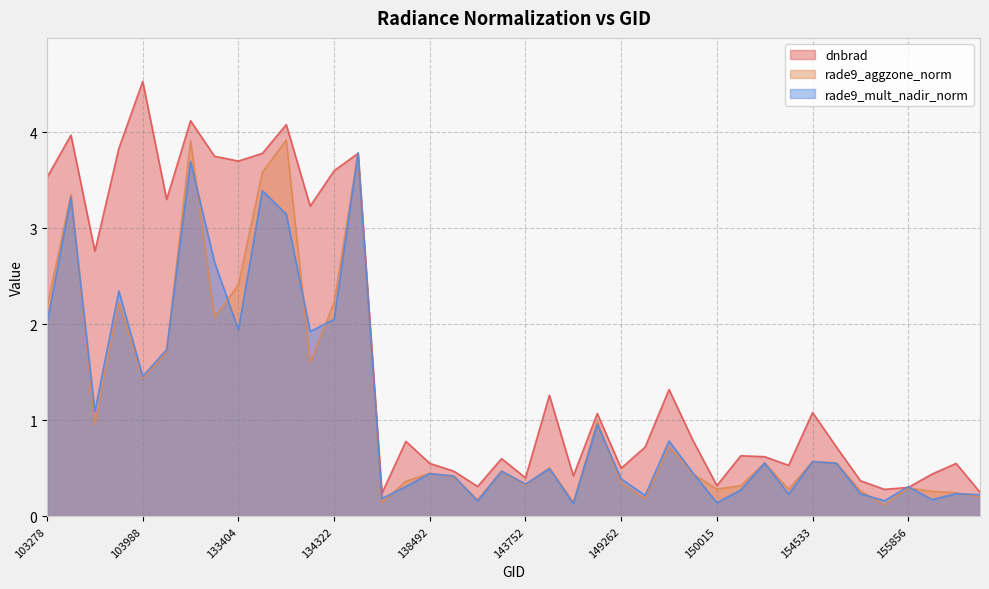

How many distinct data groups are displayed?

3